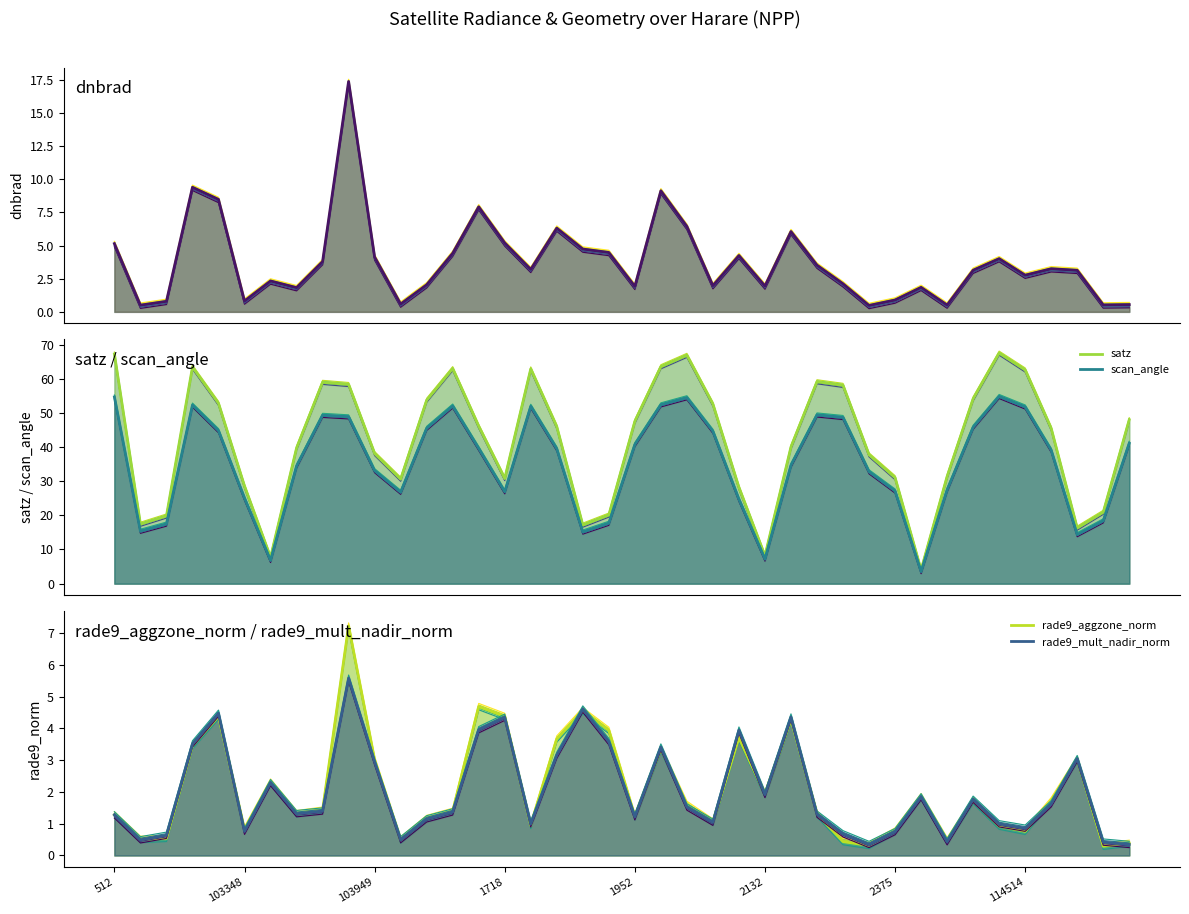

Does the chart display data point markers on the line(s)?

No